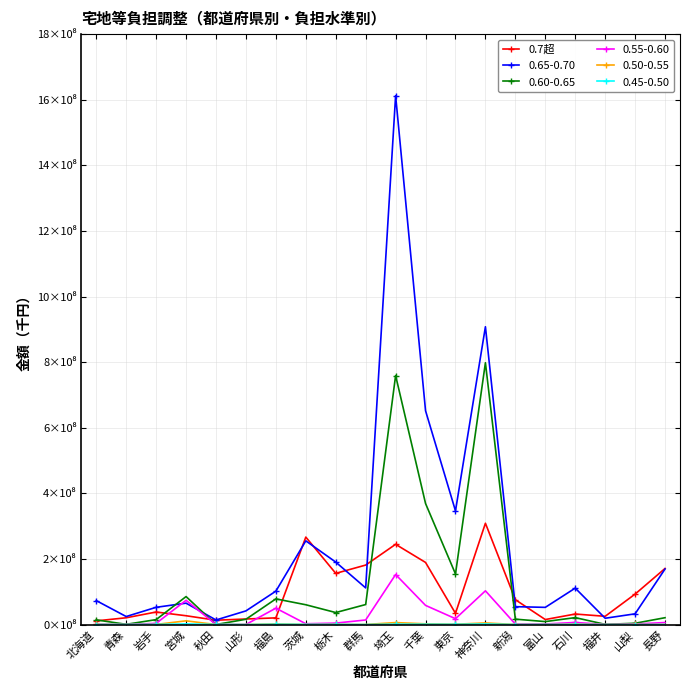

What position from the left is 富山?

16